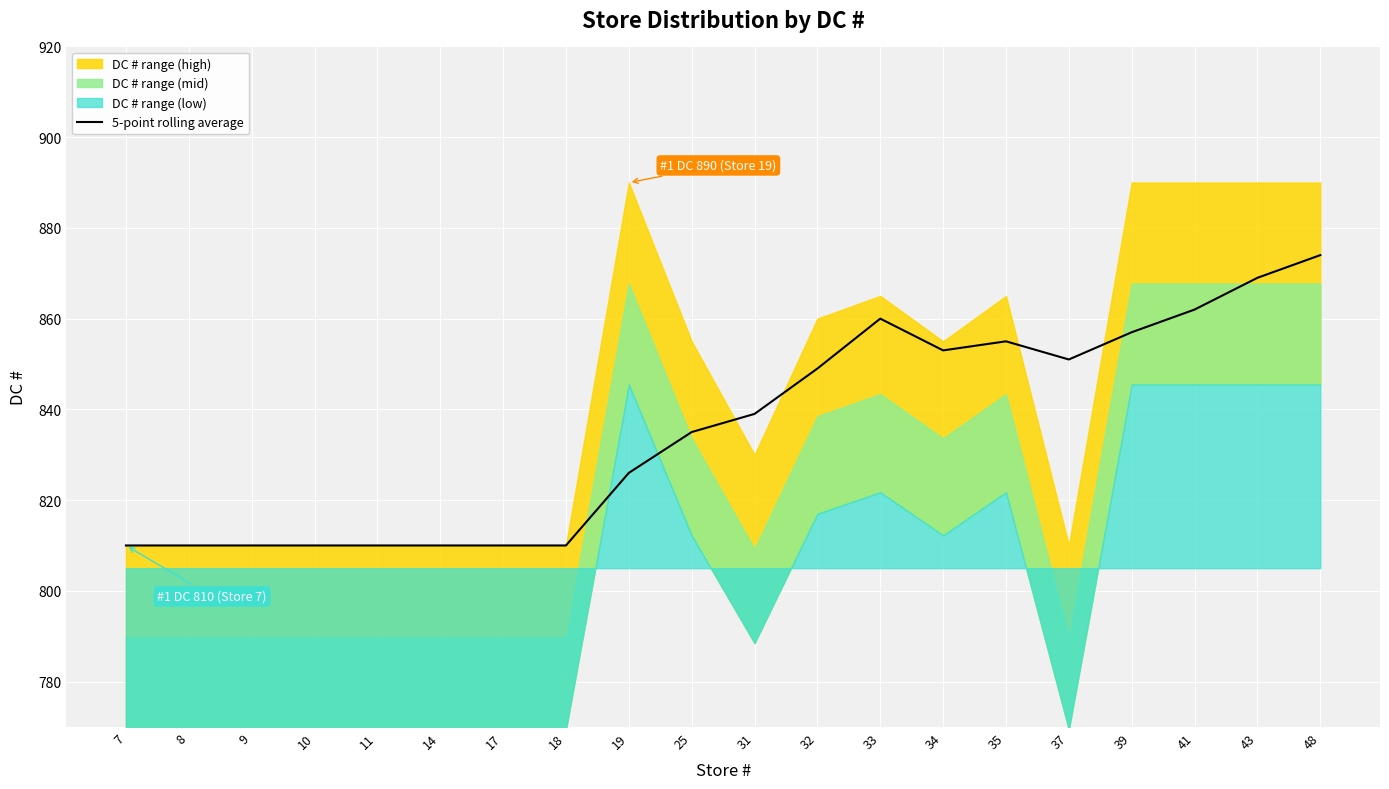

List the labels in order of value, smallest first.

7, 8, 9, 10, 11, 14, 17, 18, 19, 25, 31, 32, 37, 34, 35, 39, 33, 41, 43, 48